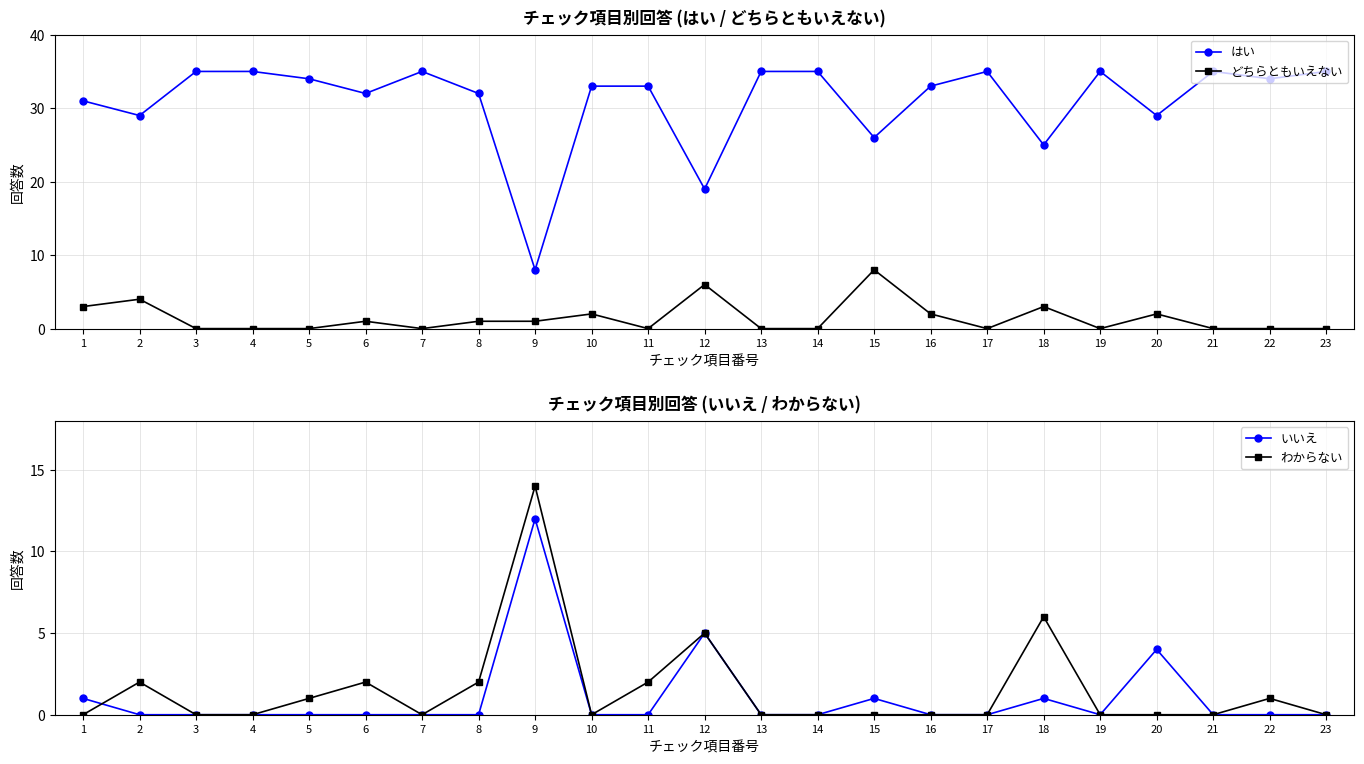

What is the sum of all はい values?

713